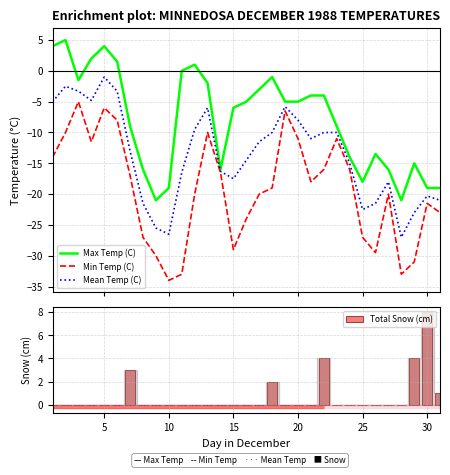

How many data points in Min Temp (C) are above -19?

15